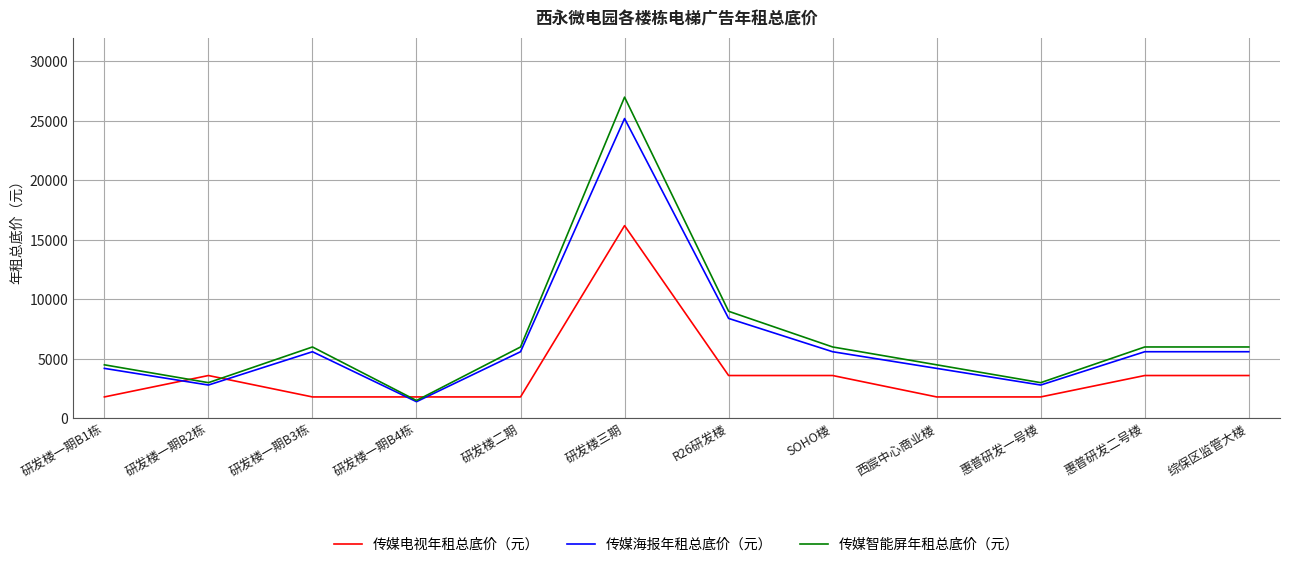

At which category is the sum across all series the highest?

研发楼三期